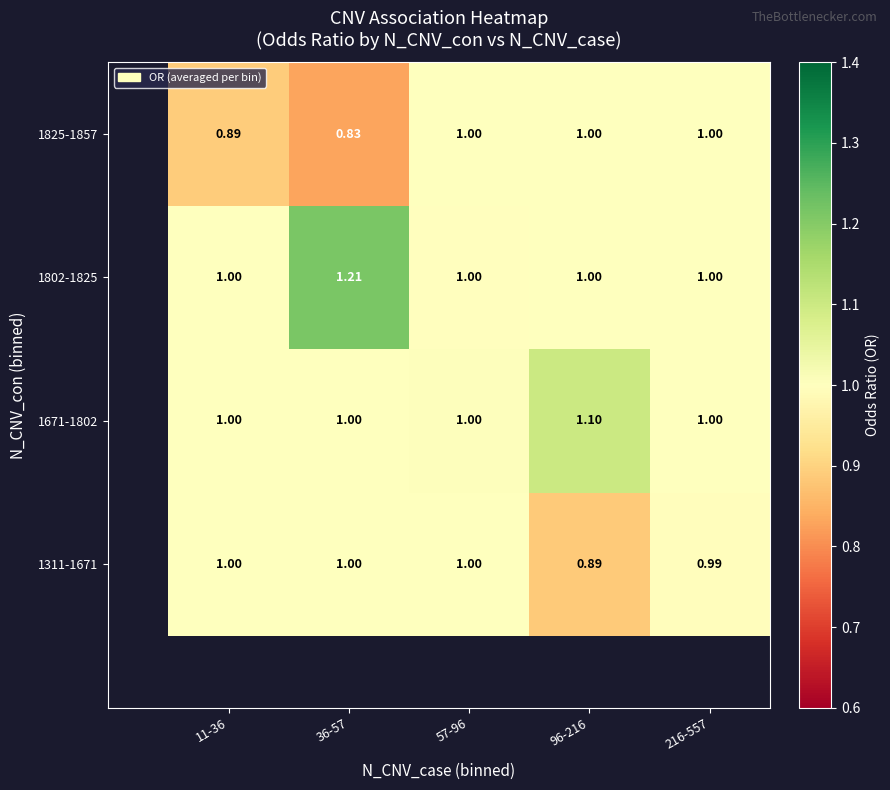

Is the value of 1825-1857 at 11-36 greater than the value of 1311-1671 at 216-557?

No